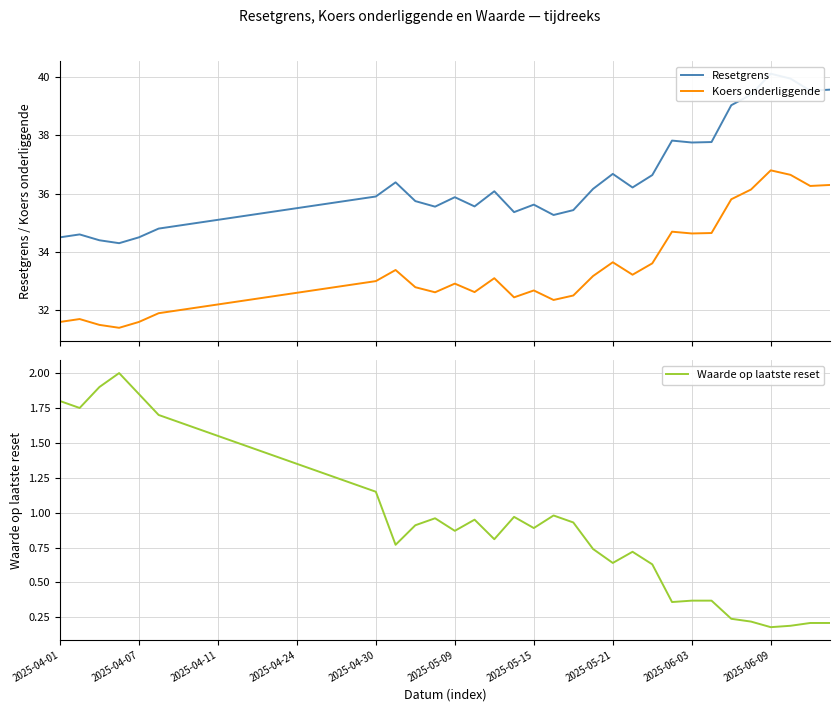

True or false: Resetgrens has a value of 19.2 at 10.

False